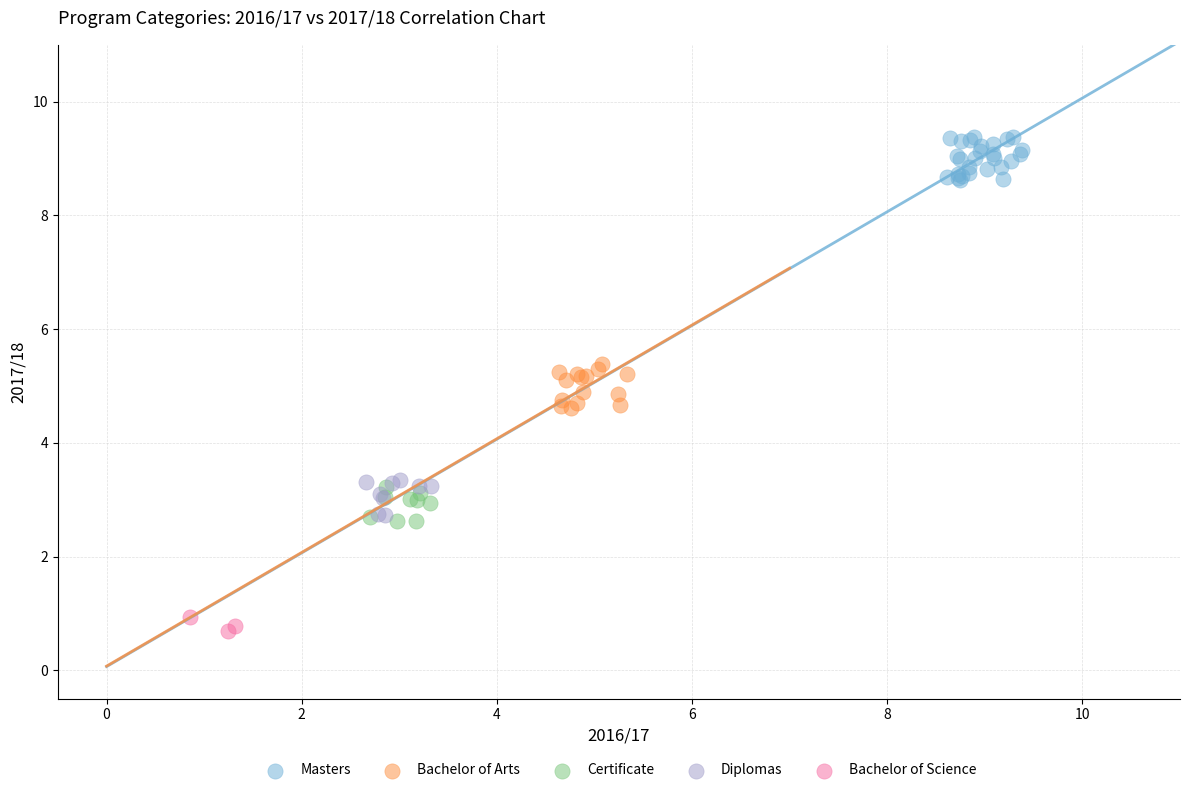

What are all the series names shown in the legend?

Masters, Bachelor of Arts, Certificate, Diplomas, Bachelor of Science